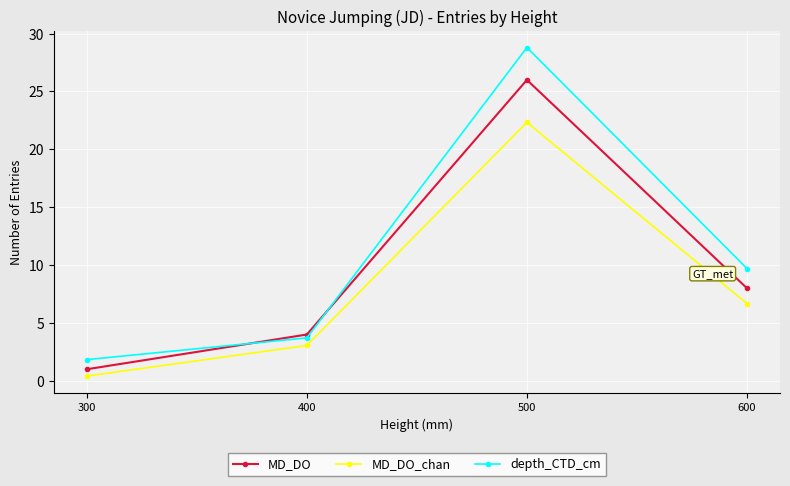

What is the difference between the second highest and minimum values in the MD_DO series?

7.0